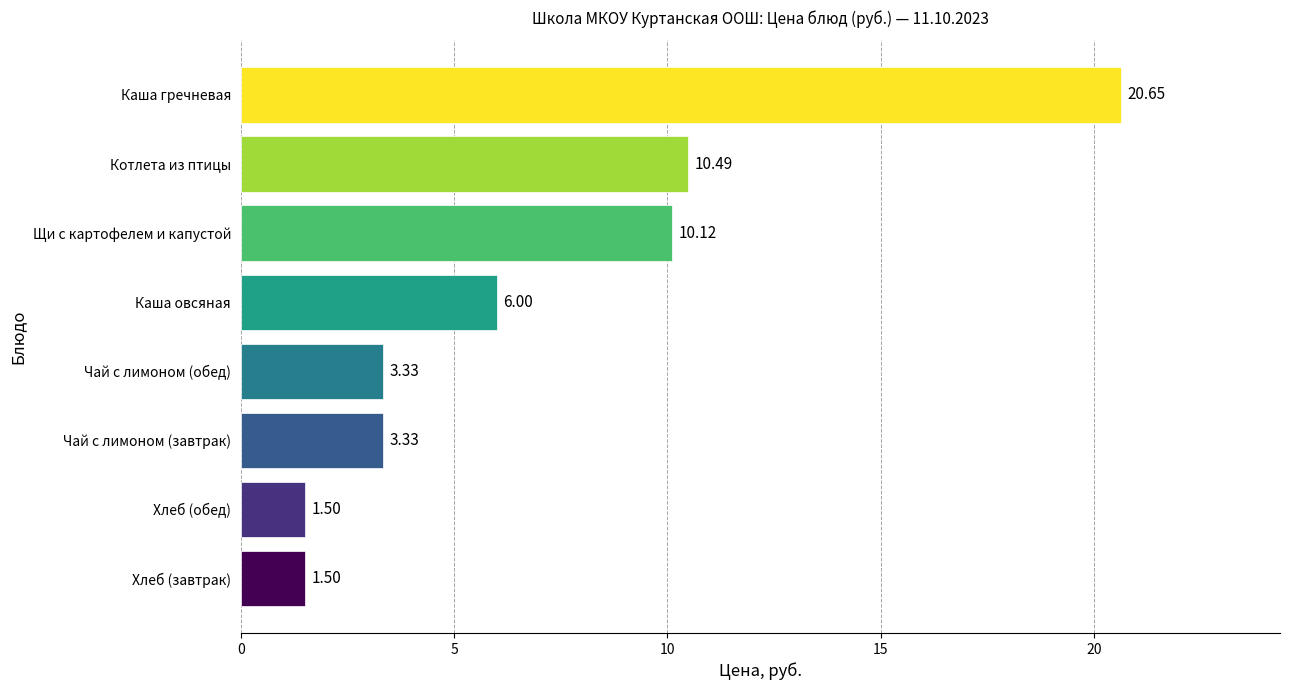

What is the ratio of the value at Каша овсяная to the value at Хлеб (завтрак)?

4.0